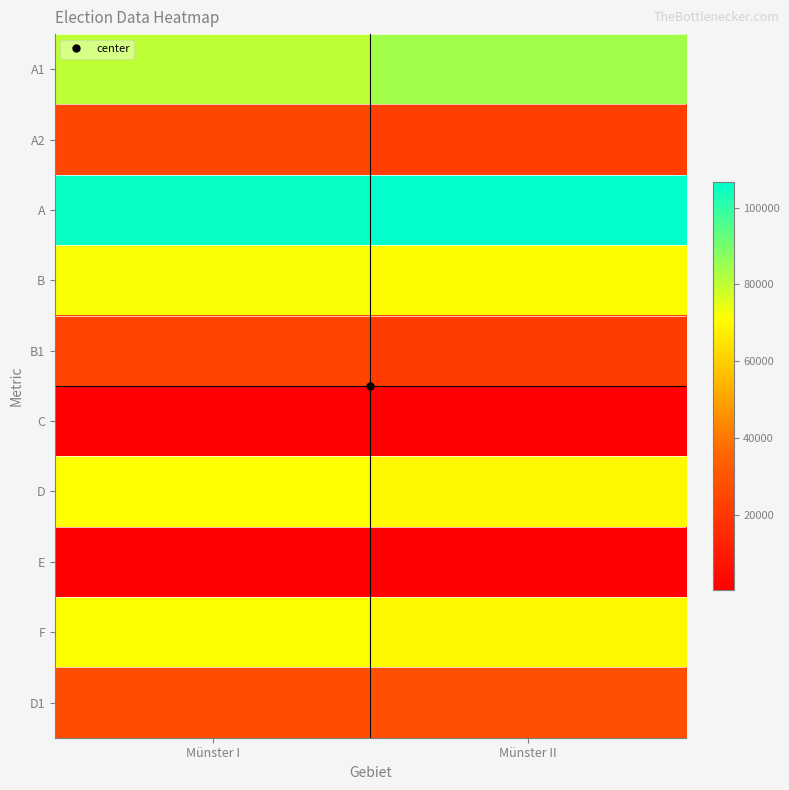

Reading right to left, list all the values displayed in this chart.

A1: Münster II=84183	Münster I=80351
A2: Münster II=22438	Münster I=24876
A: Münster II=106621	Münster I=105227
B: Münster II=70652	Münster I=71915
B1: Münster II=21376	Münster I=23830
C: Münster II=841	Münster I=809
D: Münster II=69811	Münster I=71106
E: Münster II=587	Münster I=499
F: Münster II=70065	Münster I=71416
D1: Münster II=27933	Münster I=27484